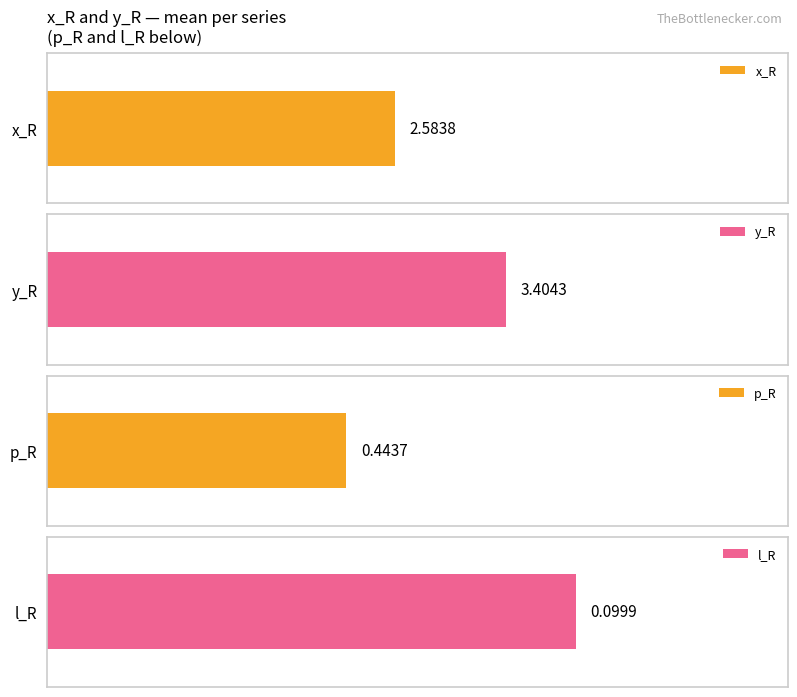

What is the minimum value for l_R?

0.1